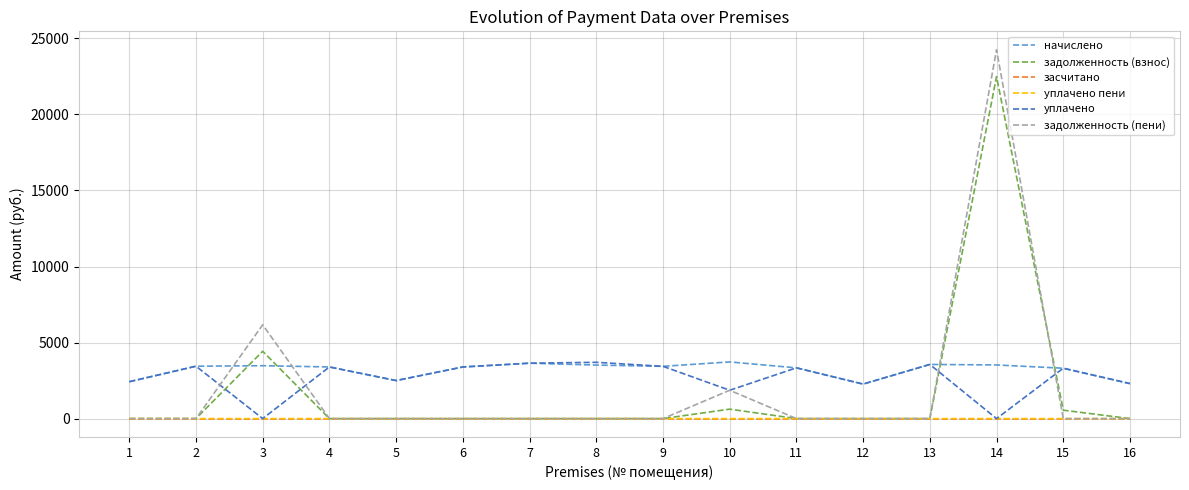

True or false: уплачено has a value of 1958.5 at 15.

False